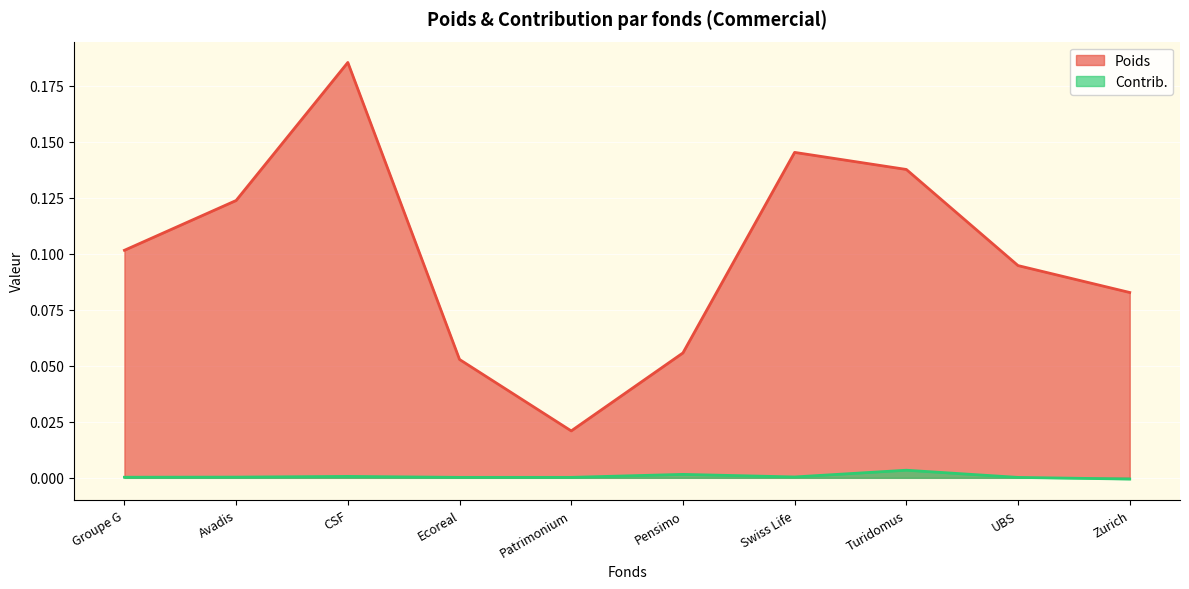

Reading left to right, extract all data points from this chart.

Poids: 0.1	0.1	0.2	0.1	0.0	0.1	0.1	0.1	0.1	0.1
Contrib.: 0.0	0.0	0.0	0.0	0.0	0.0	0.0	0.0	0.0	-0.0